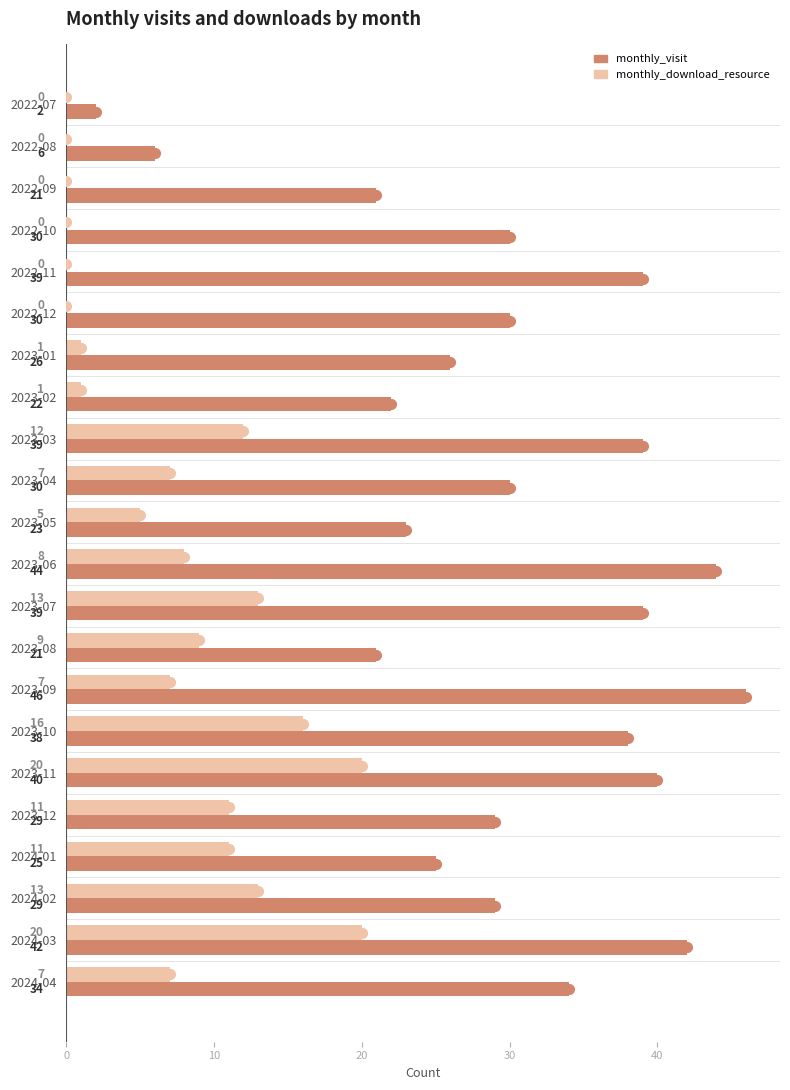

Is it true that monthly_visit equals 6 at 2022-08?

True